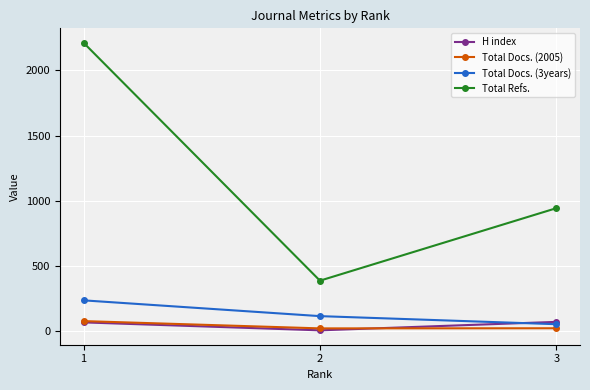

What is the difference between the highest and lowest values at 2?

381